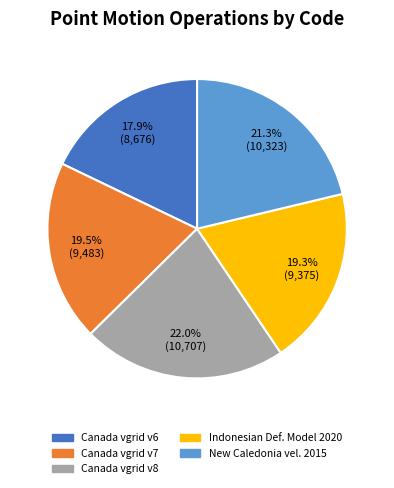

Is there a majority slice in this chart?

No